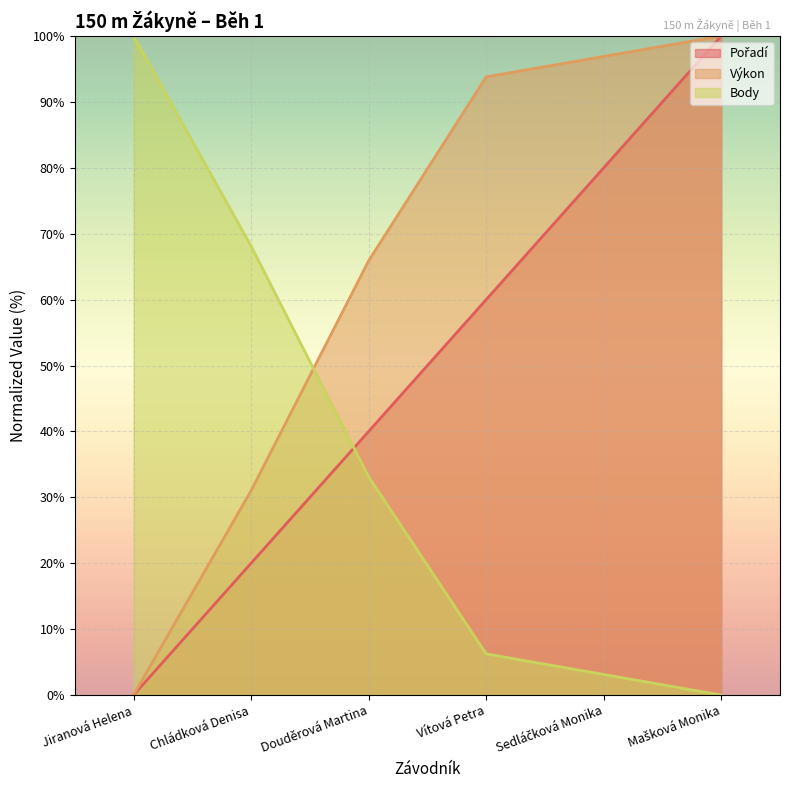

What is the difference between the Pořadí values at Vítová Petra and Mašková Monika?

40.0